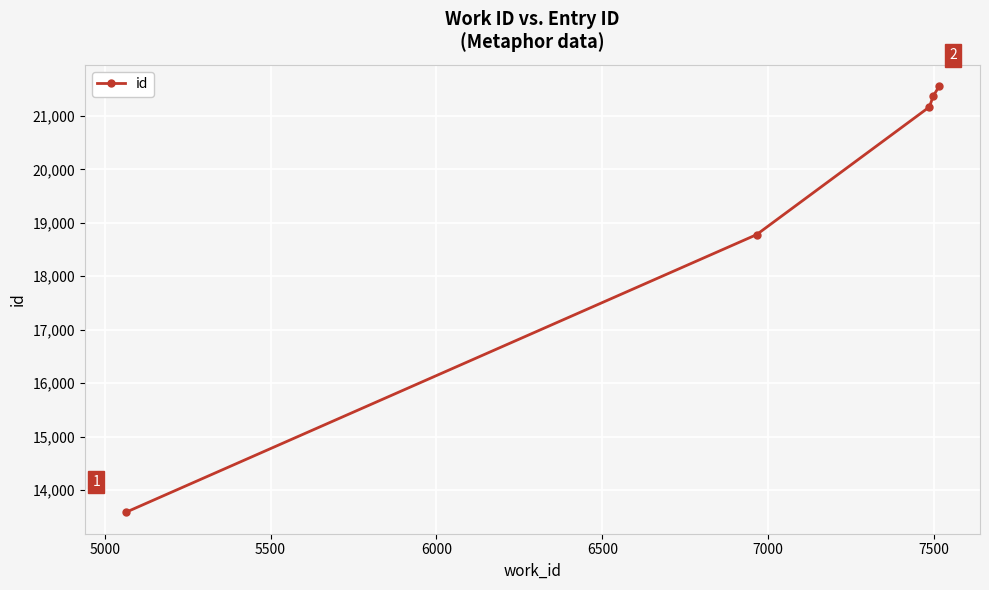

Reading left to right, list all the values displayed in this chart.

13580	18778	21168	21377	21558